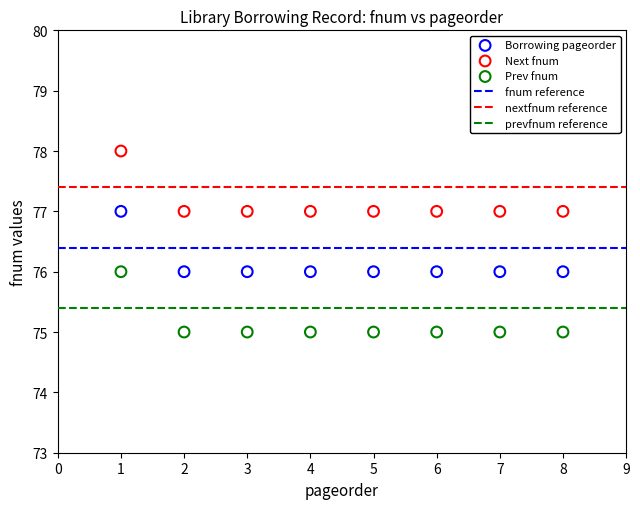

Which series contains the lowest Y value?

Prev fnum